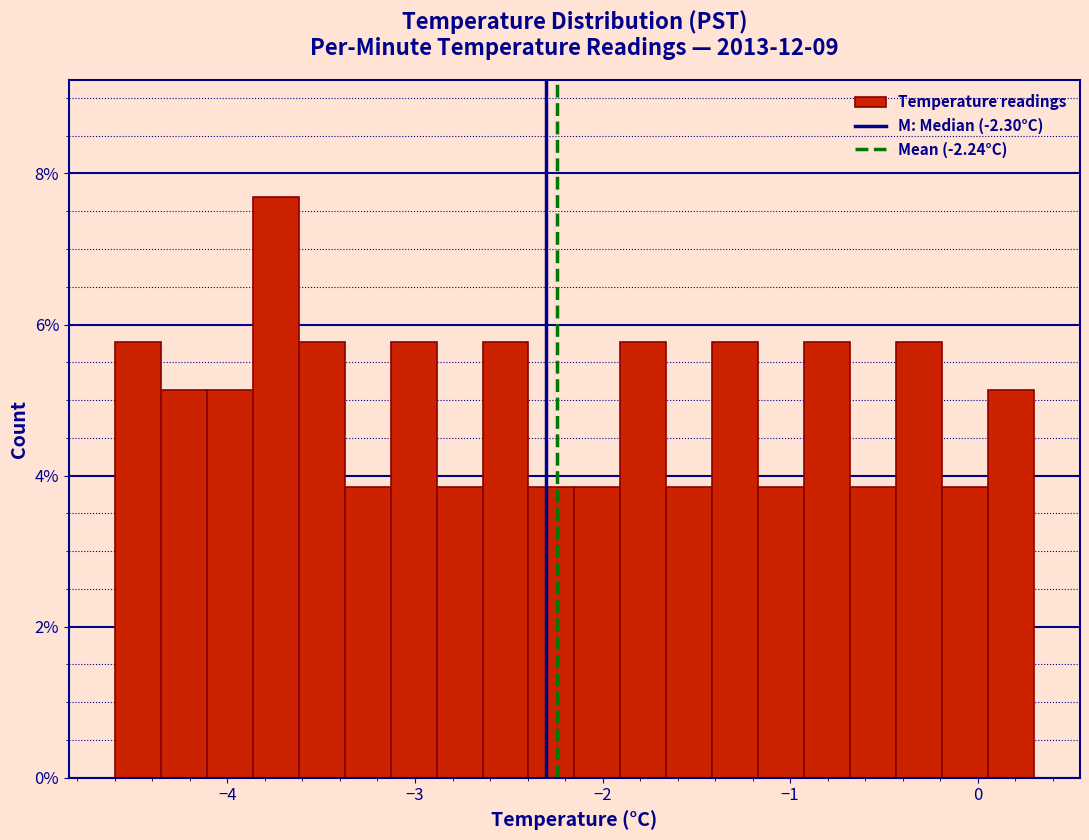

Read against the x-axis, roughly where is the centre of the tallest bar?

-3.7